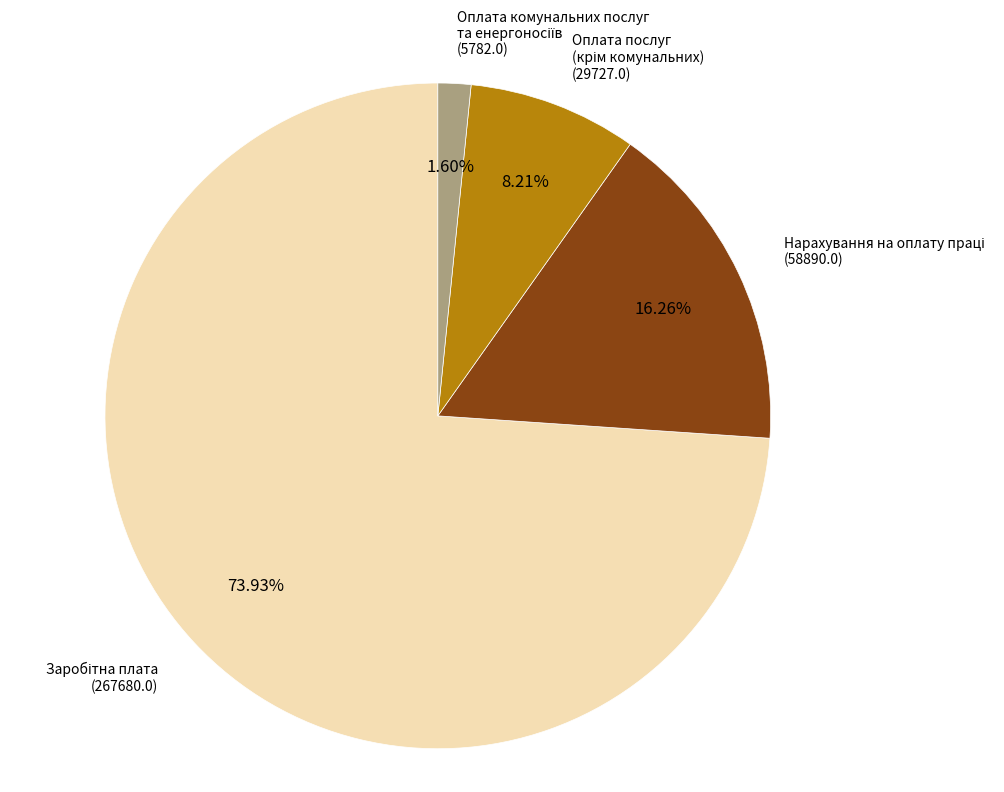

Is there any slice that represents more than half of the pie?

Yes